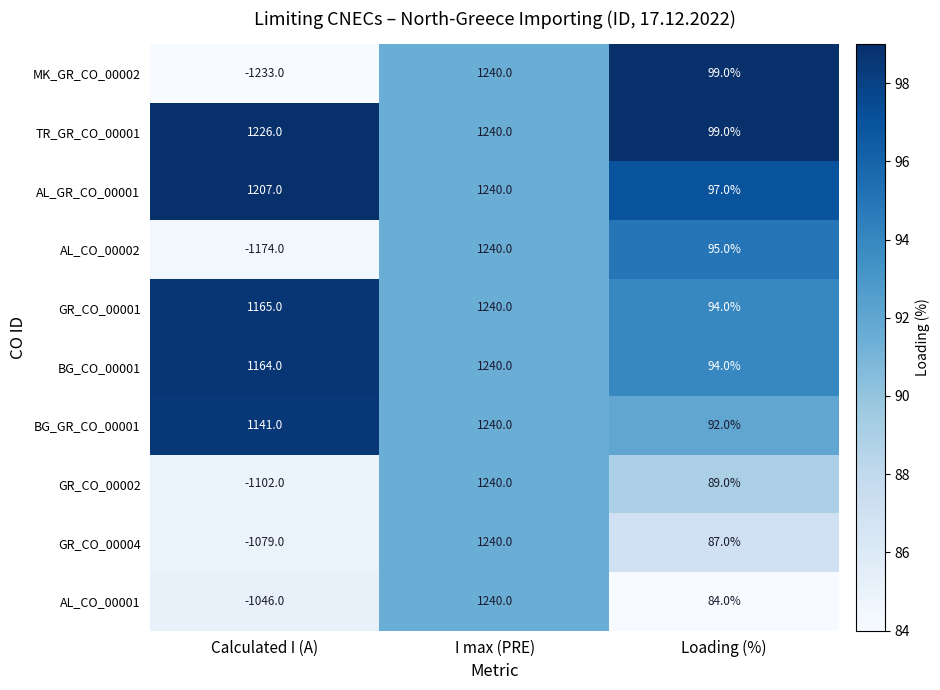

Reading right to left, extract all data points from this chart.

MK_GR_CO_00002: Loading (%)=99	I max (PRE)=1240	Calculated I (A)=-1233
TR_GR_CO_00001: Loading (%)=99	I max (PRE)=1240	Calculated I (A)=1226
AL_GR_CO_00001: Loading (%)=97	I max (PRE)=1240	Calculated I (A)=1207
AL_CO_00002: Loading (%)=95	I max (PRE)=1240	Calculated I (A)=-1174
GR_CO_00001: Loading (%)=94	I max (PRE)=1240	Calculated I (A)=1165
BG_CO_00001: Loading (%)=94	I max (PRE)=1240	Calculated I (A)=1164
BG_GR_CO_00001: Loading (%)=92	I max (PRE)=1240	Calculated I (A)=1141
GR_CO_00002: Loading (%)=89	I max (PRE)=1240	Calculated I (A)=-1102
GR_CO_00004: Loading (%)=87	I max (PRE)=1240	Calculated I (A)=-1079
AL_CO_00001: Loading (%)=84	I max (PRE)=1240	Calculated I (A)=-1046